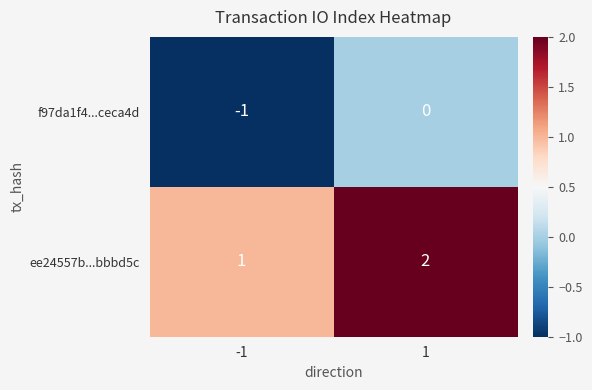

How many series are shown in this chart?

2